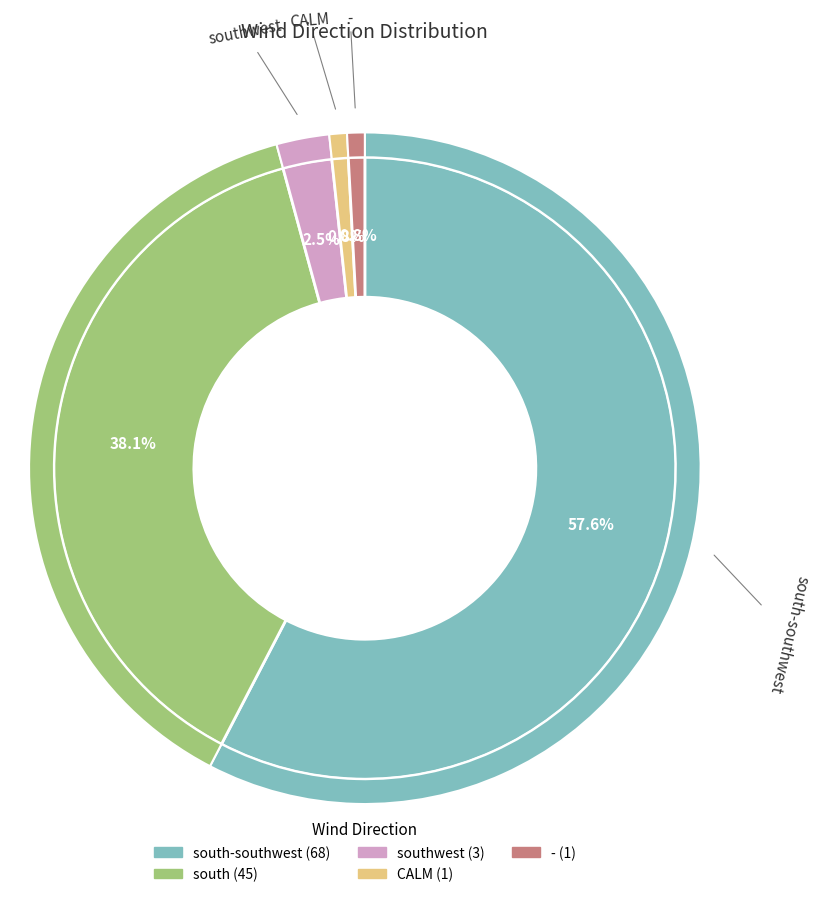

What is the change in value from south-southwest to south?

-23